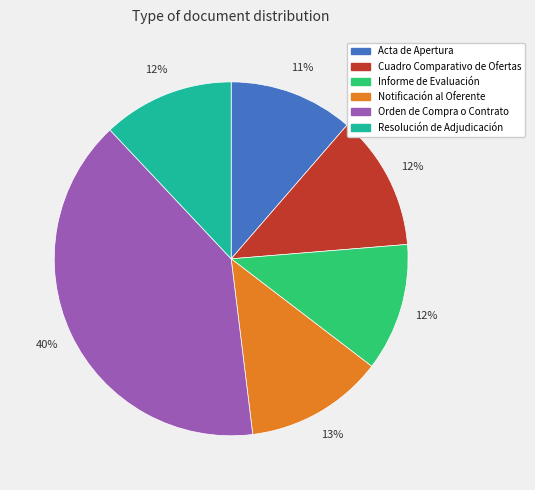

What is the largest slice in the pie chart?

Orden de Compra o Contrato